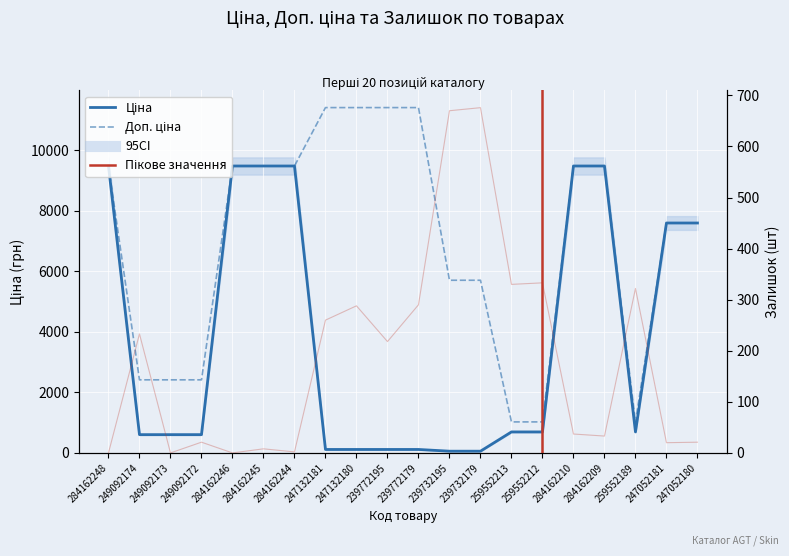

How many data points in Доп. ціна are above 9480?

10